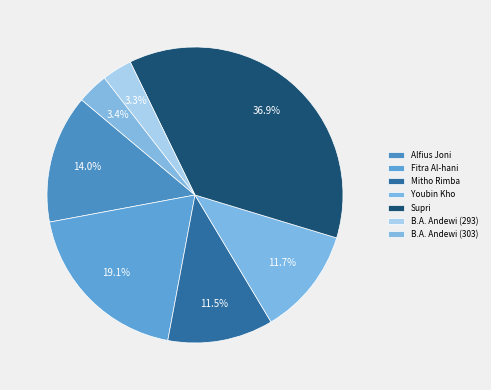

What percentage is the Mitho Rimba slice, to the nearest percent?

12%